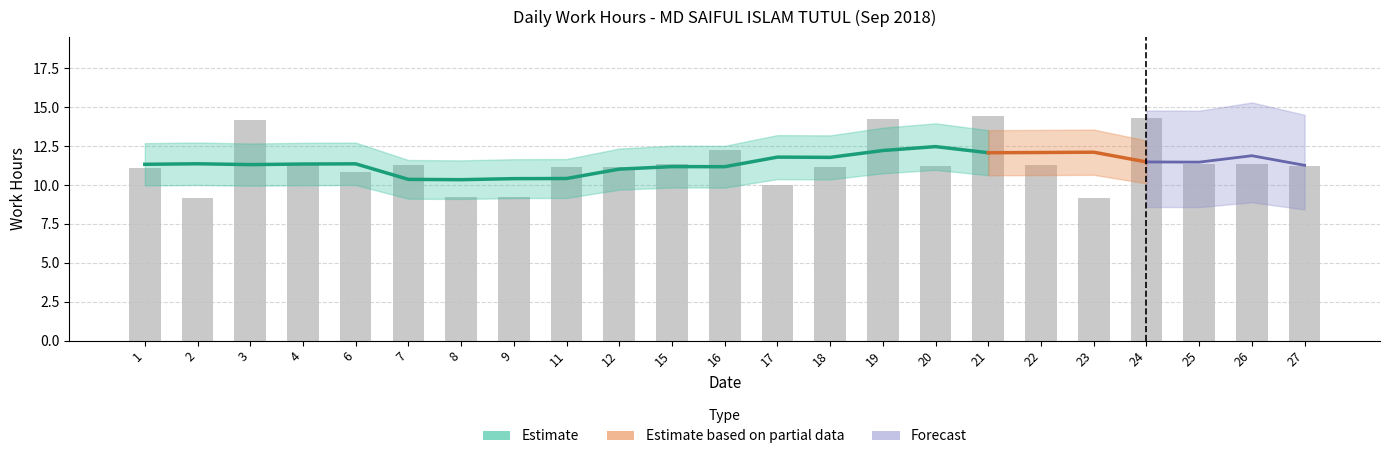

Does the chart contain any negative values?

No